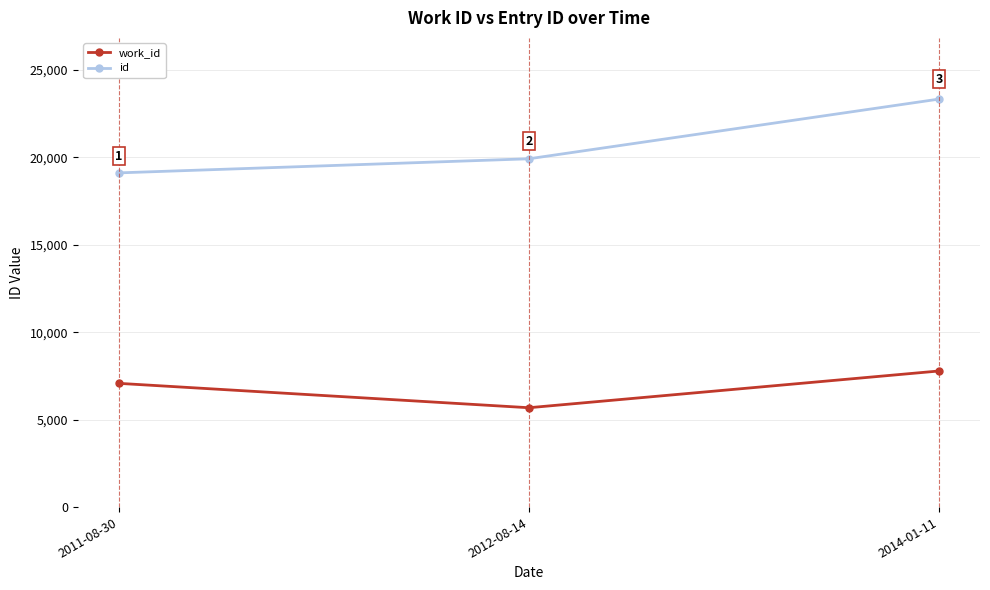

What is the minimum value shown in the chart?

5681